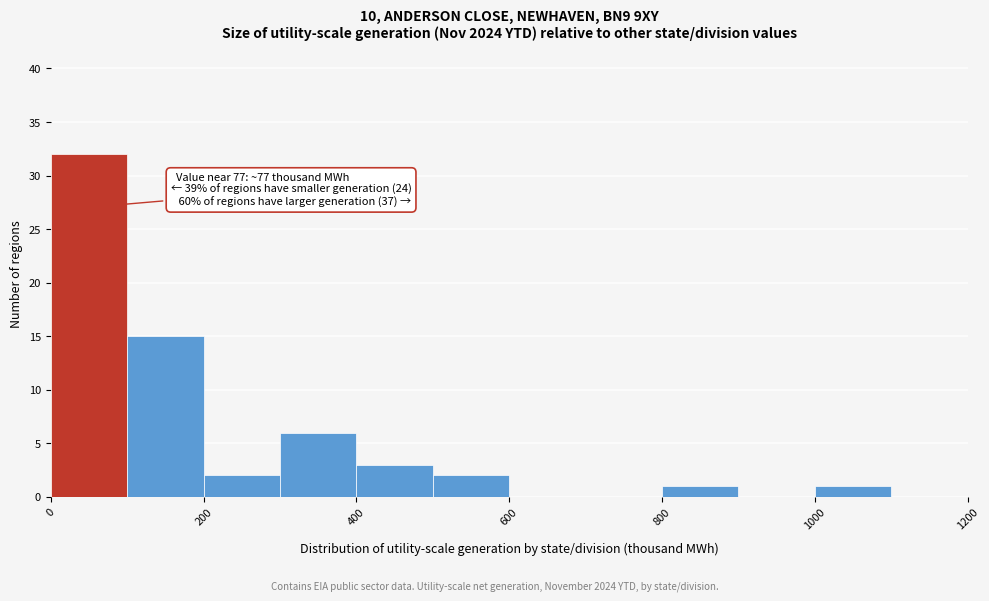

Over which range of the x-axis is the bar tallest?

0 to 100